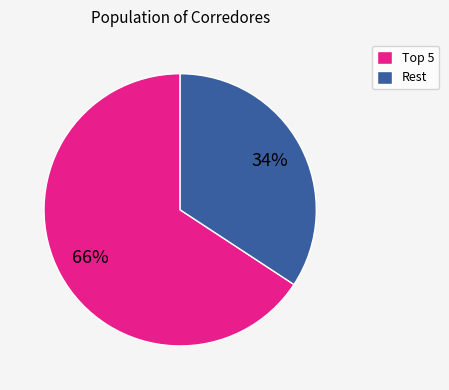

To the nearest percent, what is the difference between the largest and smallest slice percentages?

32%